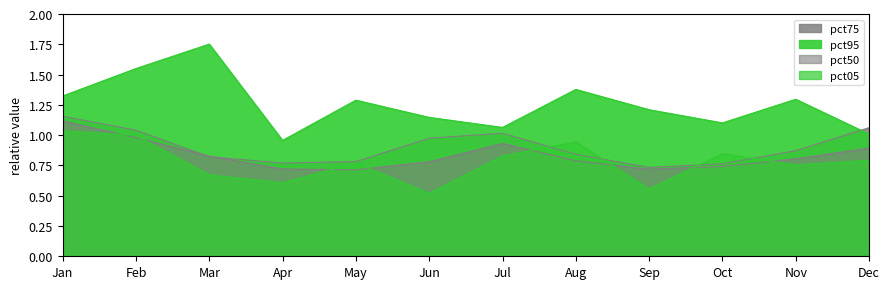

What is the difference between the maximum and minimum values in the pct05 series?

0.5